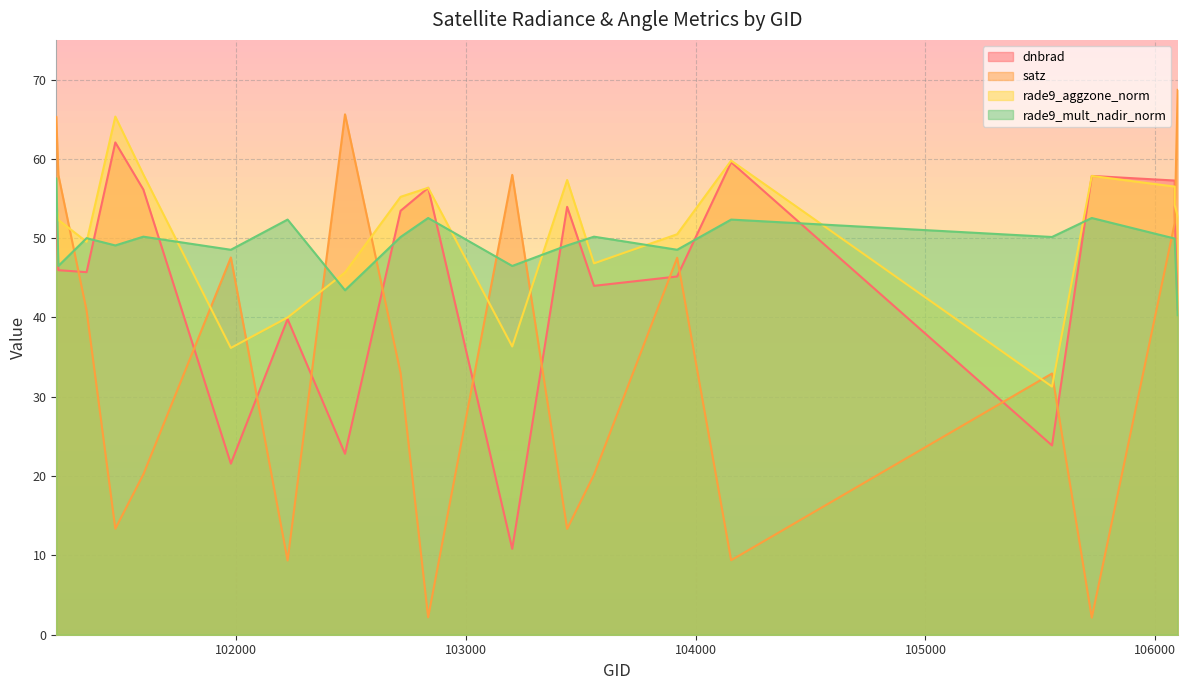

The value of dnbrad at 101473 is 16.5. True or false?

False